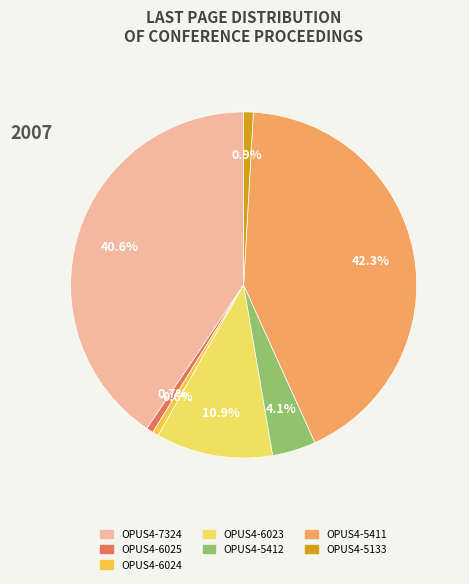

Does OPUS4-5412 account for over 50% of the chart?

No